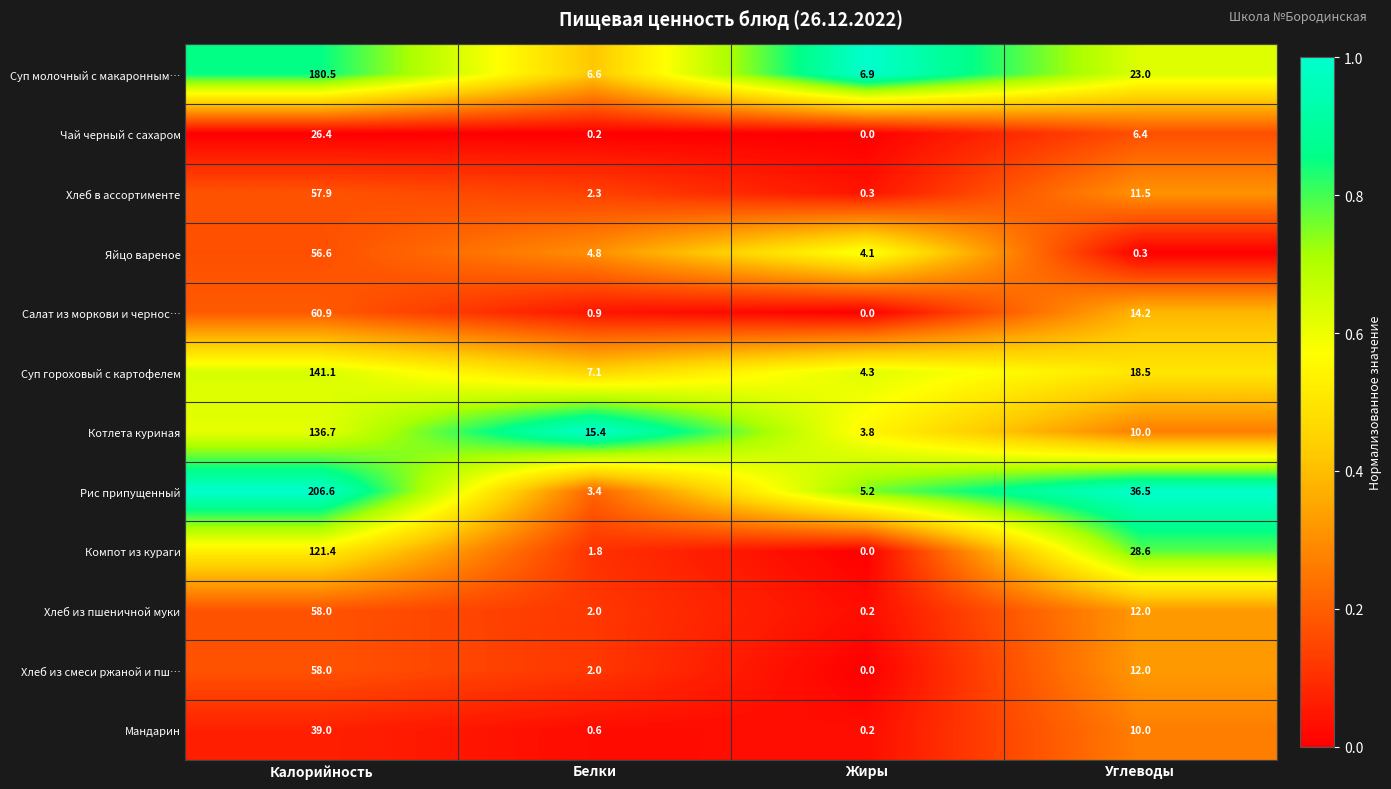

List the labels in order of Компот из кураги value, smallest first.

Жиры, Белки, Углеводы, Калорийность